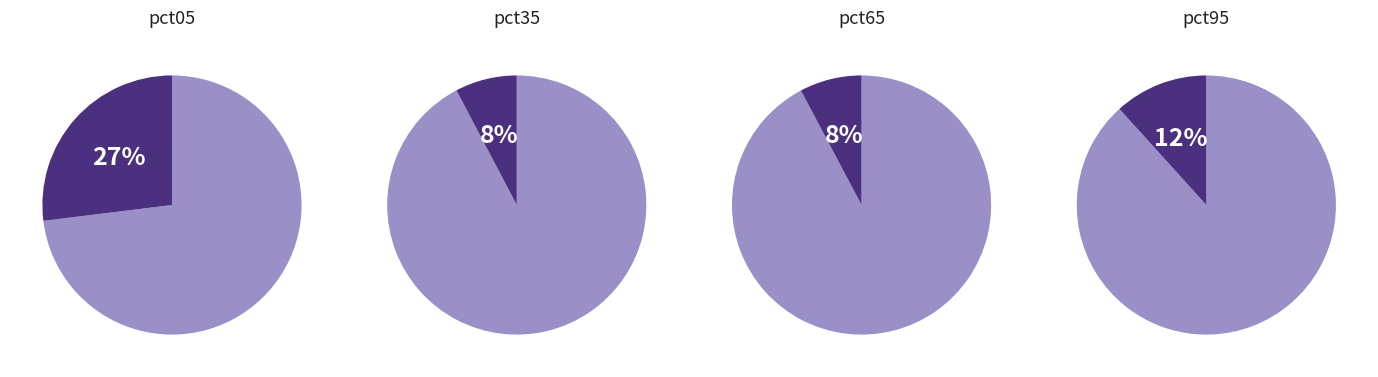

How much of the chart is everything except pct95?

88.3%